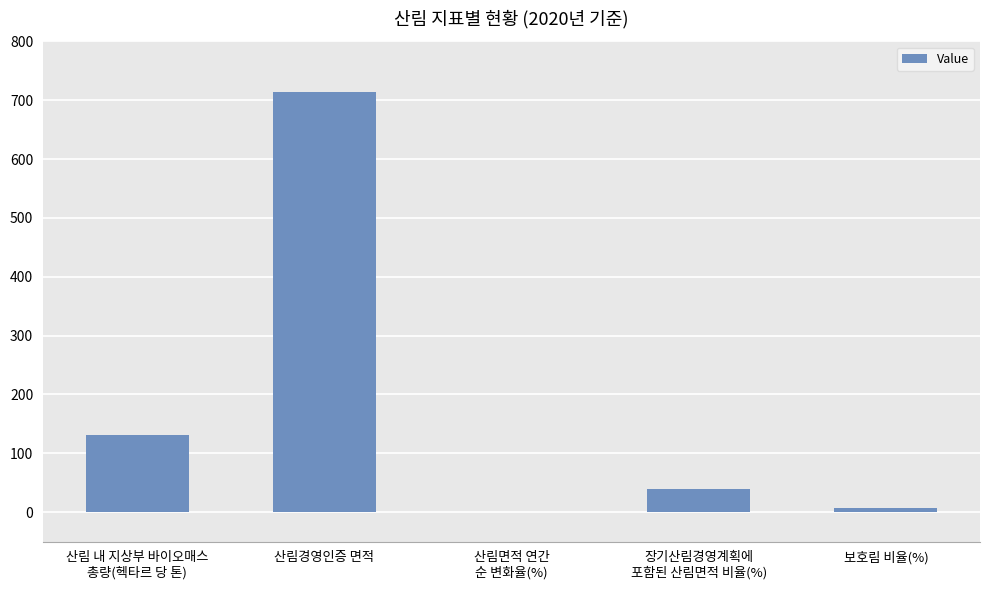

Reading left to right, list all the values displayed in this chart.

산림 내 지상부 바이오매스
총량(헥타르 당 톤)=131.7	산림경영인증 면적=714.5	산림면적 연간
순 변화율(%)=-0.2	장기산림경영계획에
포함된 산림면적 비율(%)=39.3	보호림 비율(%)=6.9